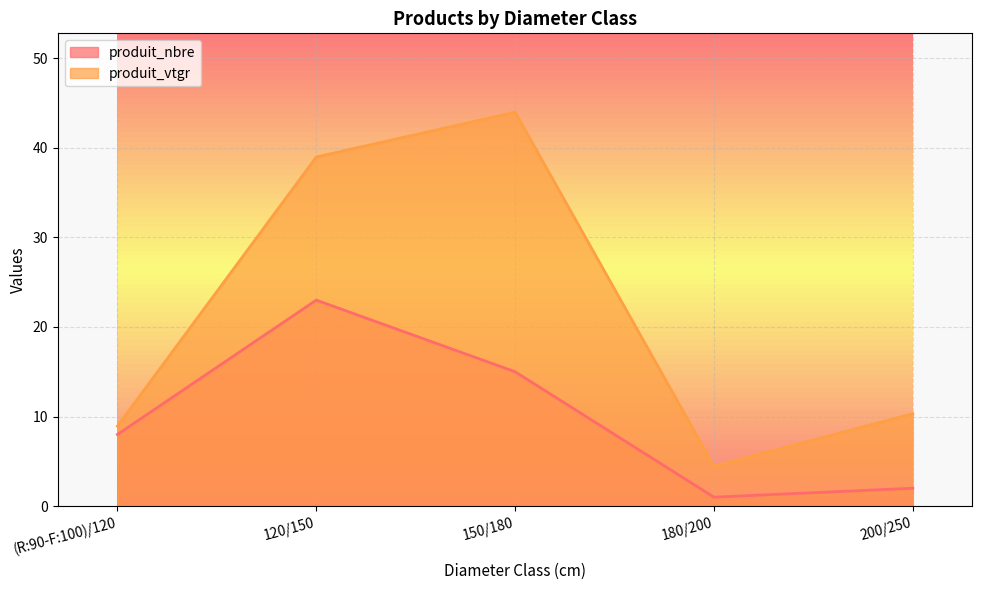

Reading left to right, extract all data points from this chart.

produit_nbre: (R:90-F:100)/120=8.0	120/150=23.0	150/180=15.0	180/200=1.0	200/250=2.0
produit_vtgr: (R:90-F:100)/120=8.9	120/150=39.0	150/180=44.0	180/200=4.5	200/250=10.3